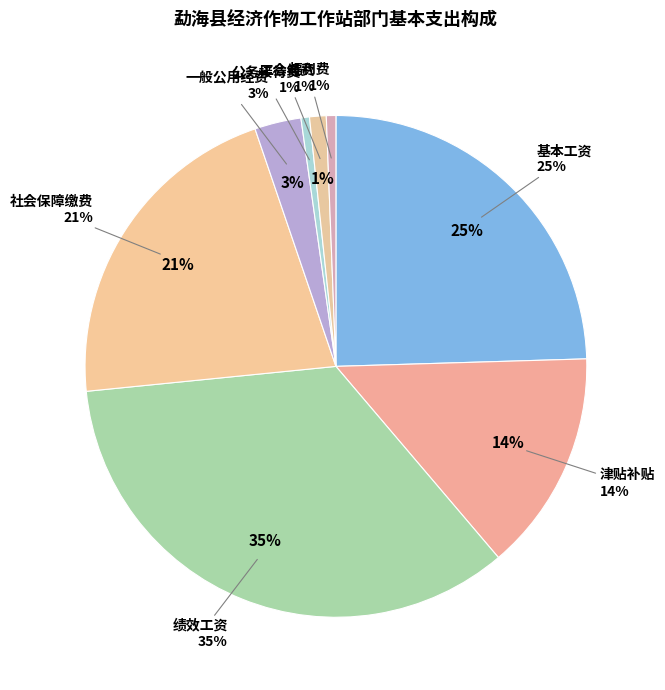

Which category has the biggest portion of the pie?

绩效工资